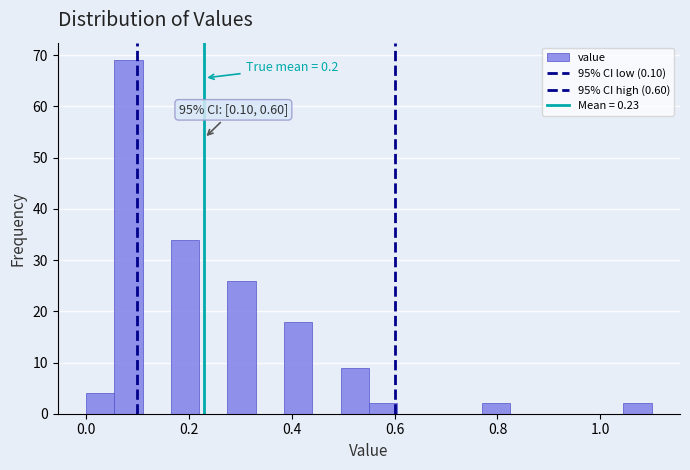

Around what value on the x-axis is the tallest bar? Give the approximate position of its centre, as read against the axis.

0.08